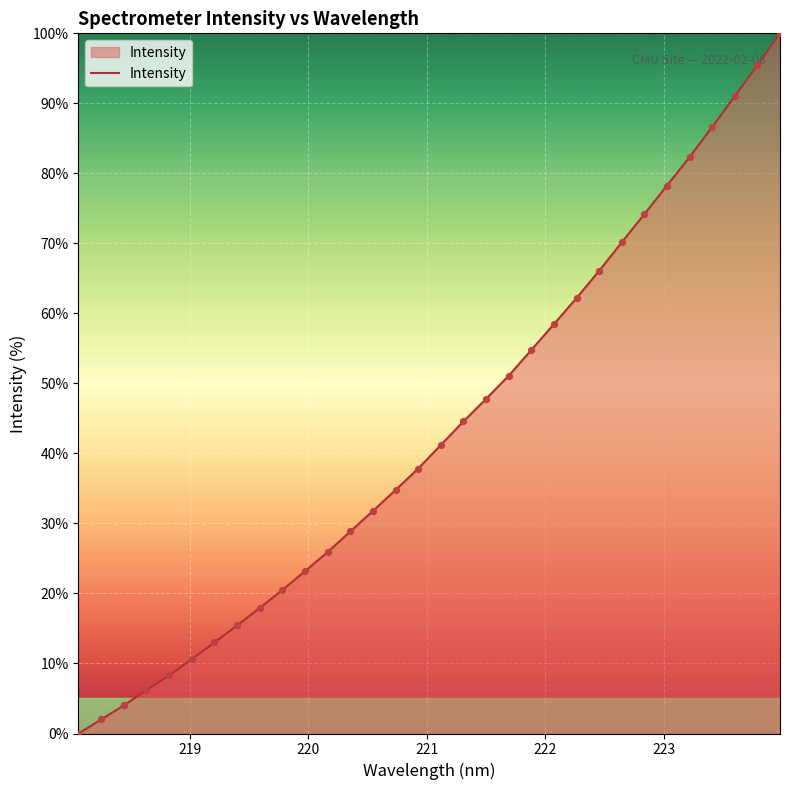

How many lines are shown in the chart?

1